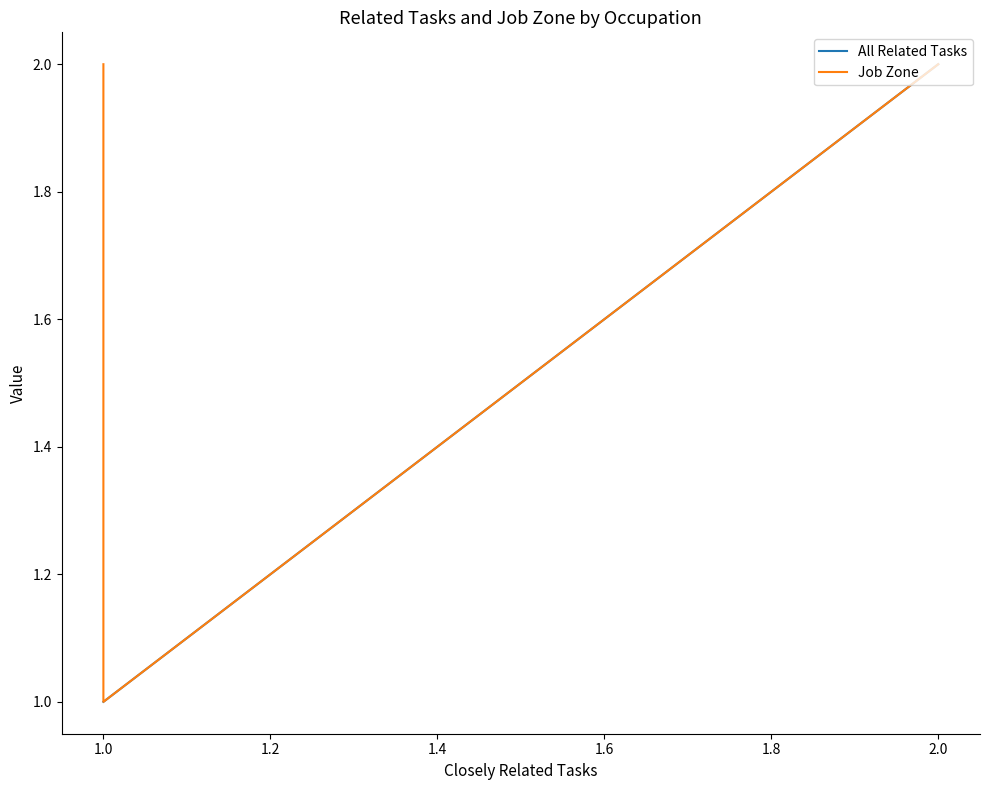

What is the sum of all All Related Tasks values?

7